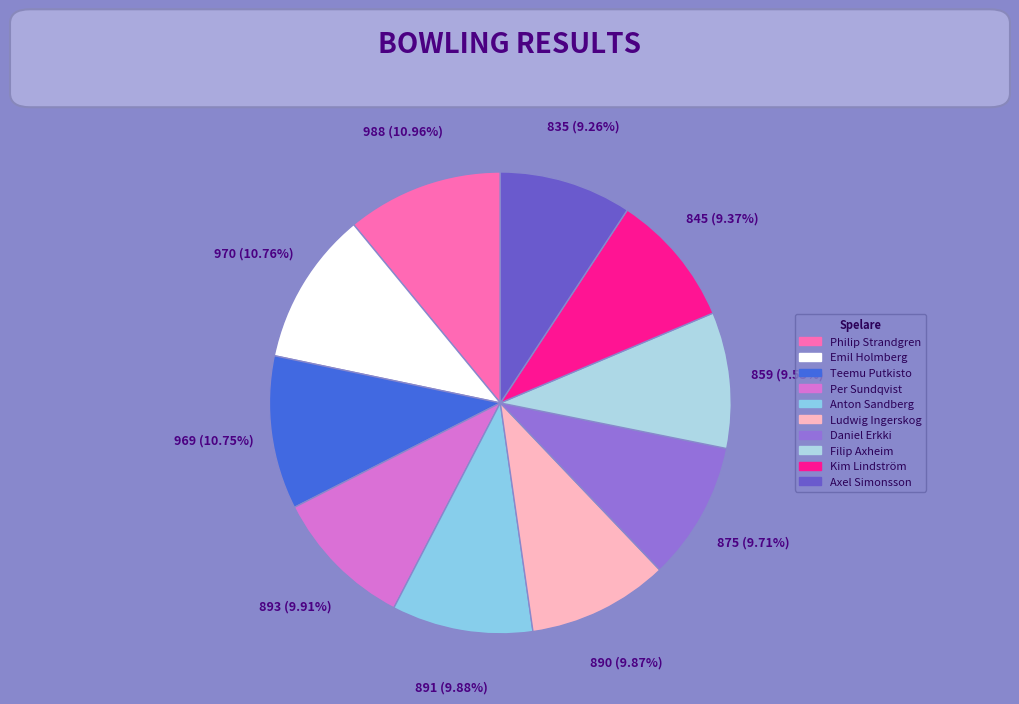

Is there a majority slice in this chart?

No